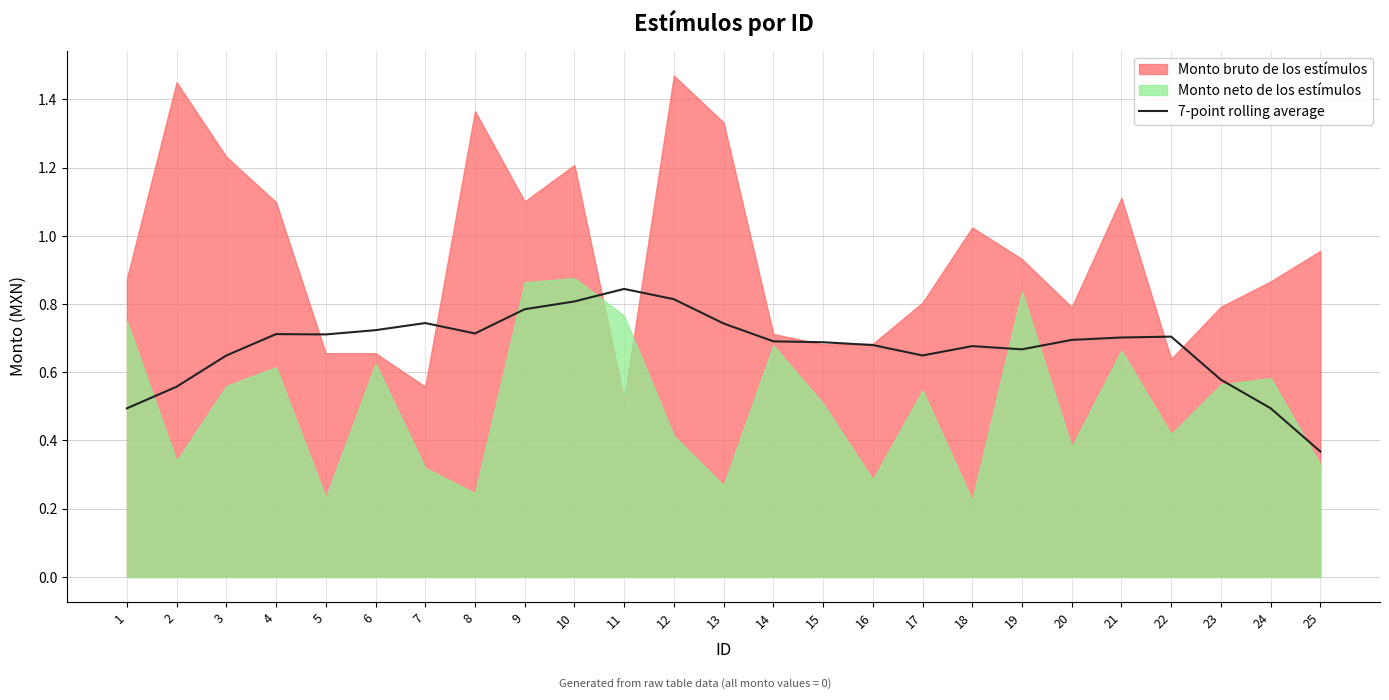

How many interior local valleys (lower than both neighbors) does the data have?

4